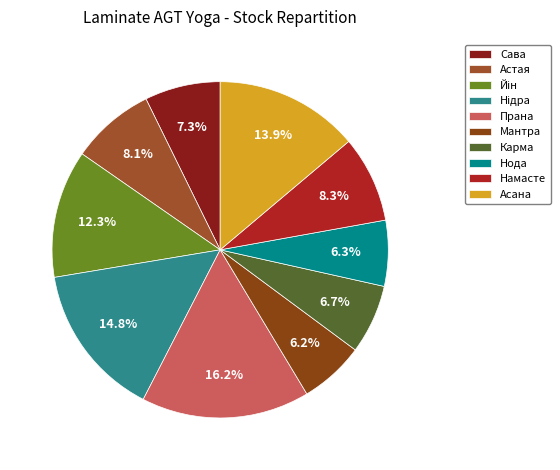

What is the largest slice in the pie chart?

Прана